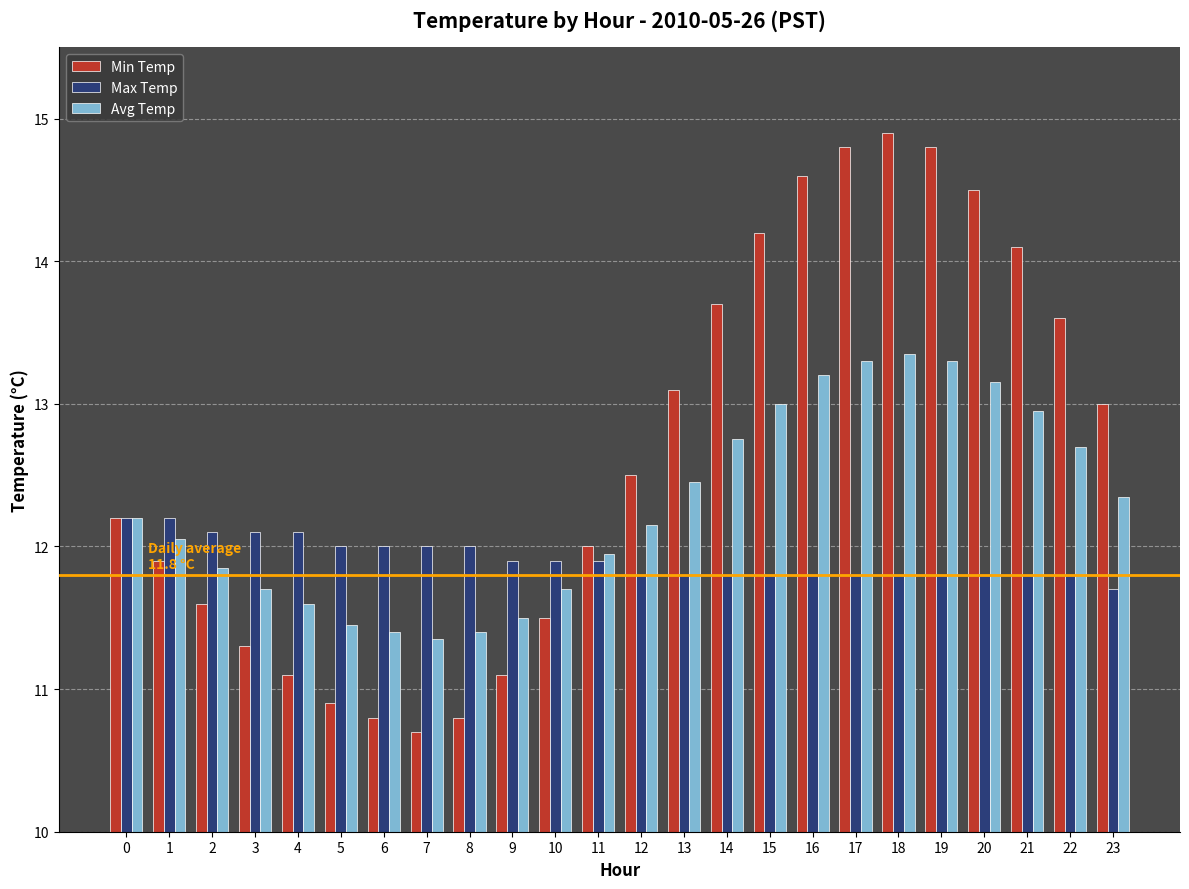

What is the total value across all series at 3?

35.1